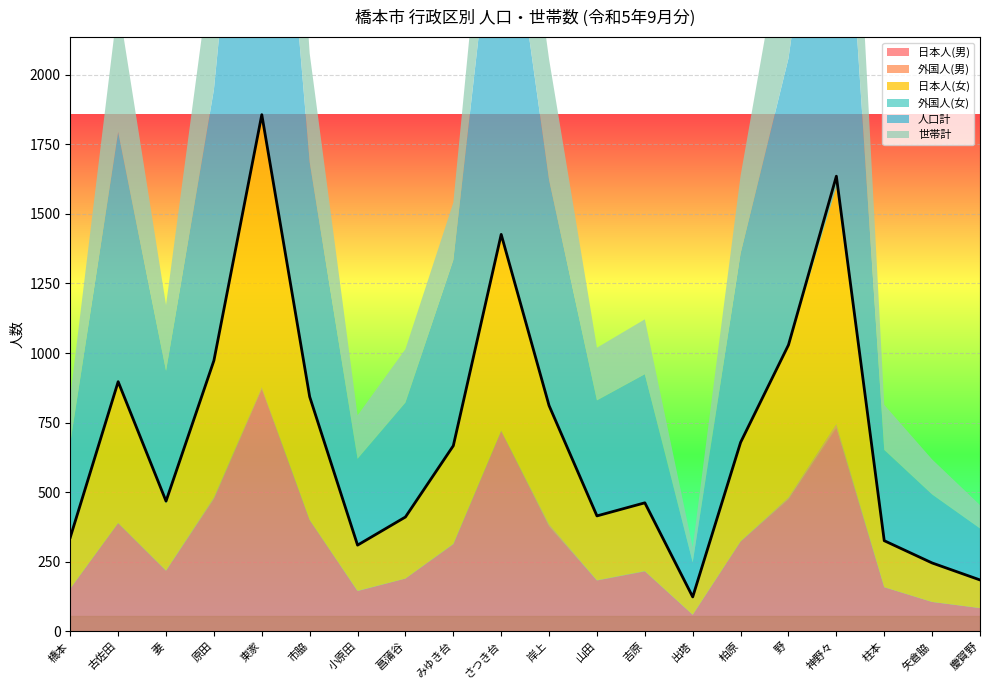

At which category does 日本人(男) reach its first local peak?

古佐田